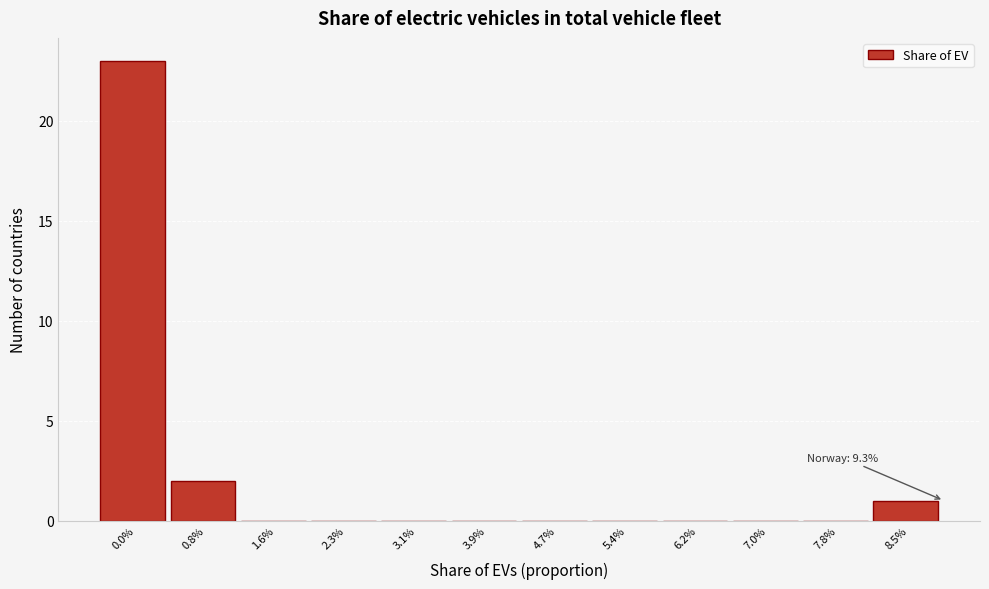

Reading left to right, list all the values displayed in this chart.

0.0%=23	0.8%=2	1.6%=0	2.3%=0	3.1%=0	3.9%=0	4.7%=0	5.4%=0	6.2%=0	7.0%=0	7.8%=0	8.5%=1